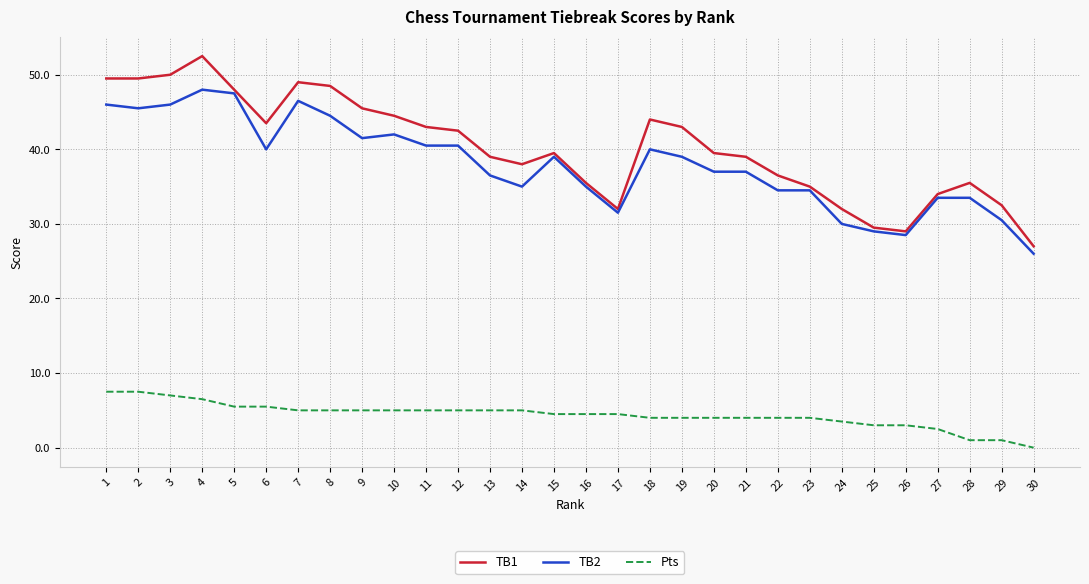

What are all the series names shown in the legend?

TB1, TB2, Pts